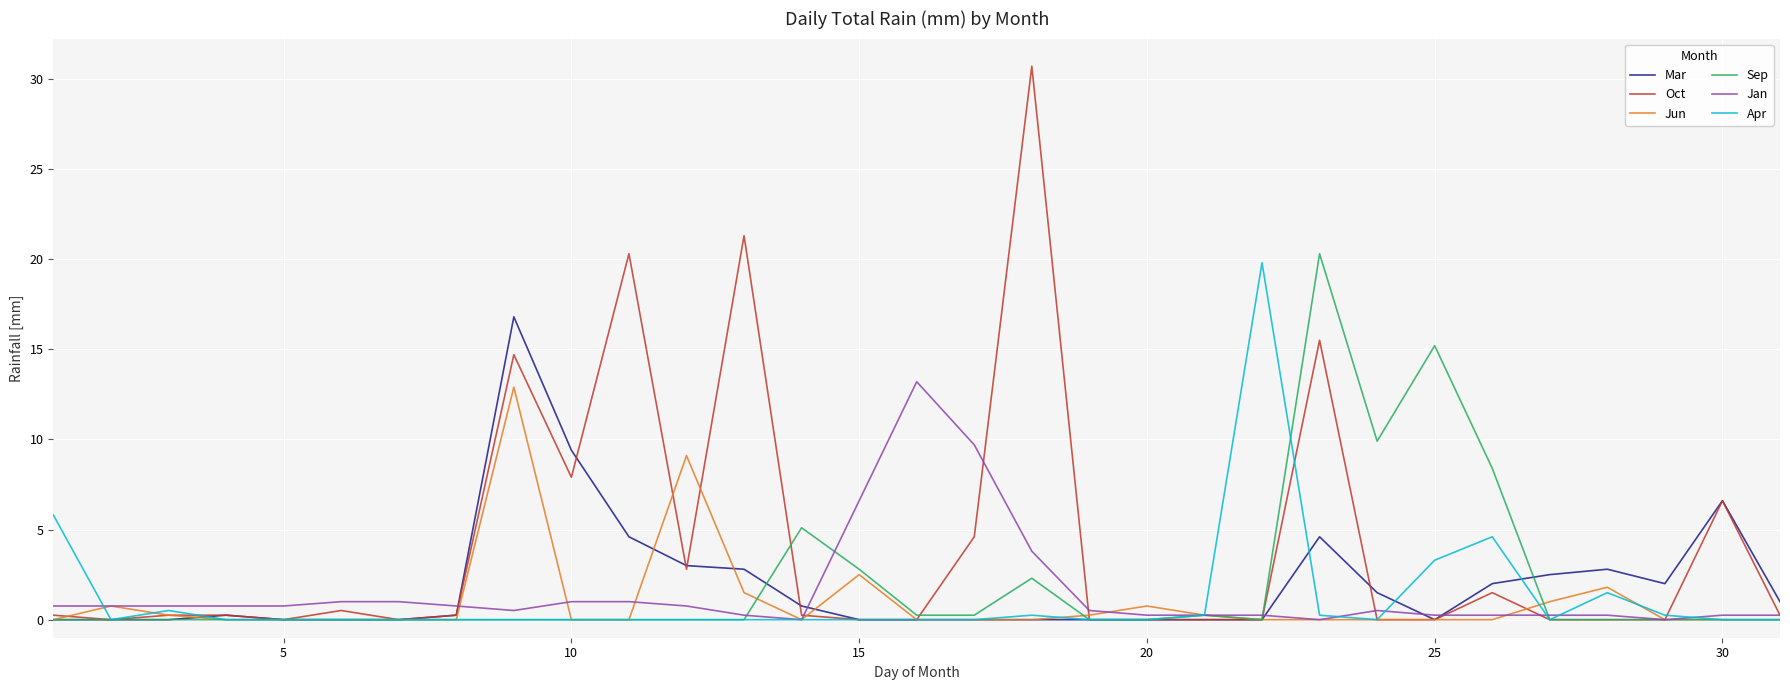

Which series has the widest spread of values?

Oct